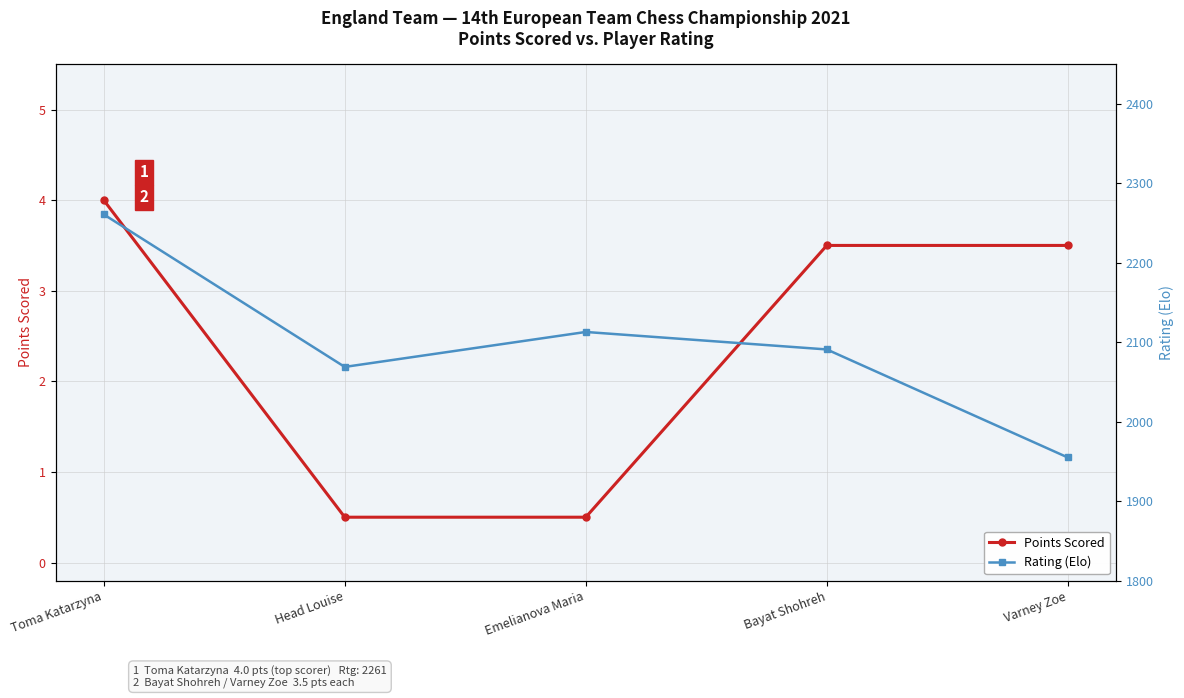

How many series are shown in this chart?

2